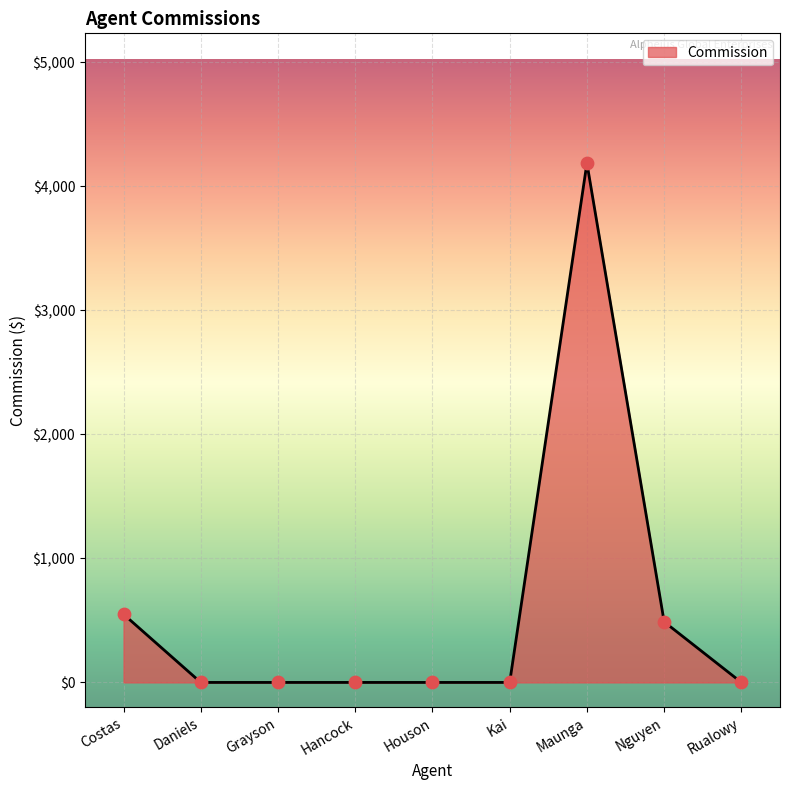

What is the change in value from Costas to Kai?

-550.0